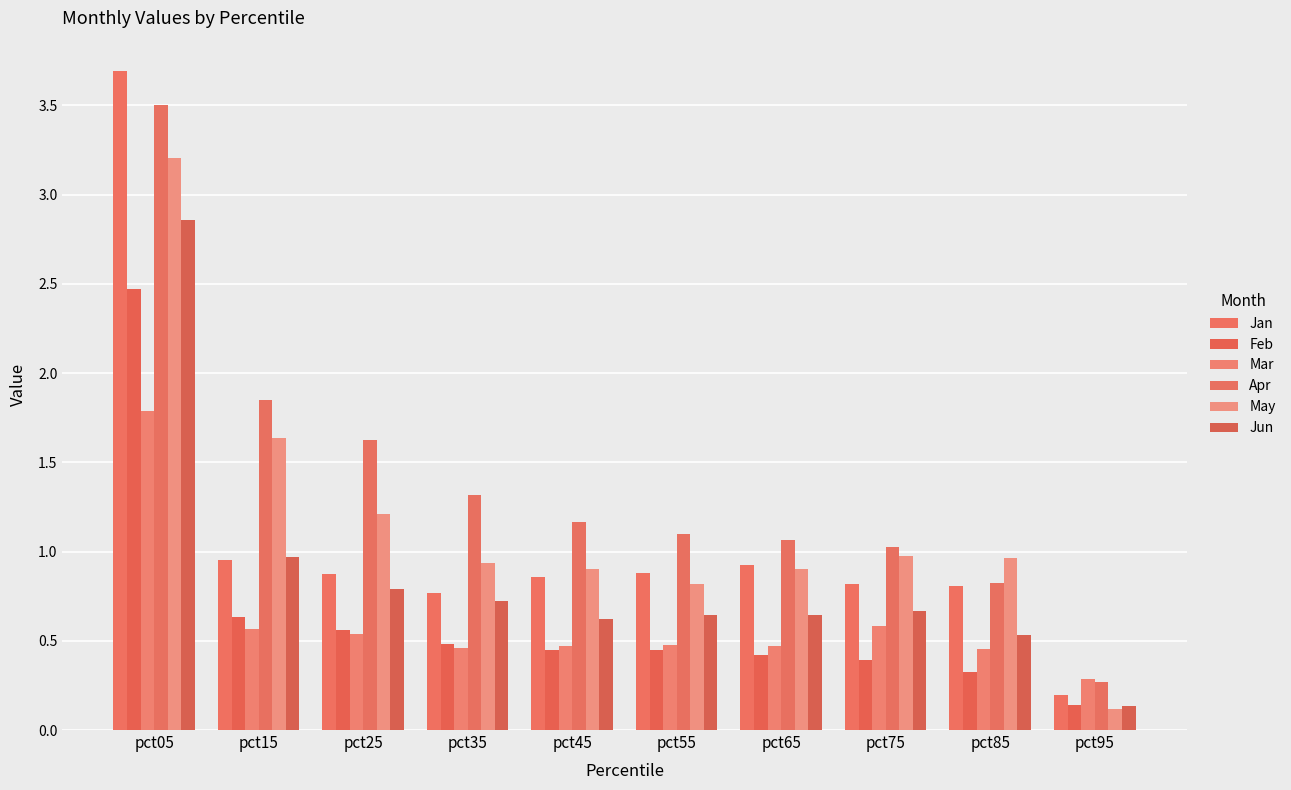

What are all the series names shown in the legend?

Jan, Feb, Mar, Apr, May, Jun